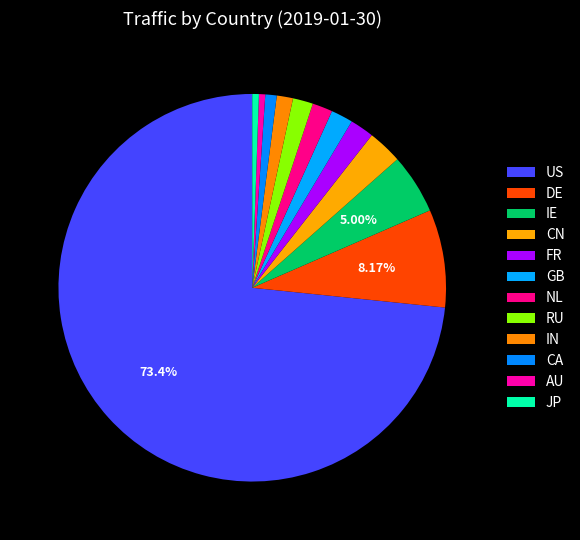

Is it true that US is 73% of the pie?

True